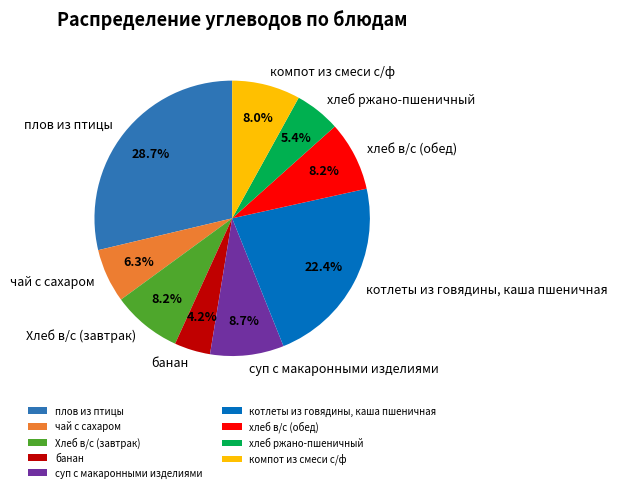

Is there any slice that represents more than half of the pie?

No